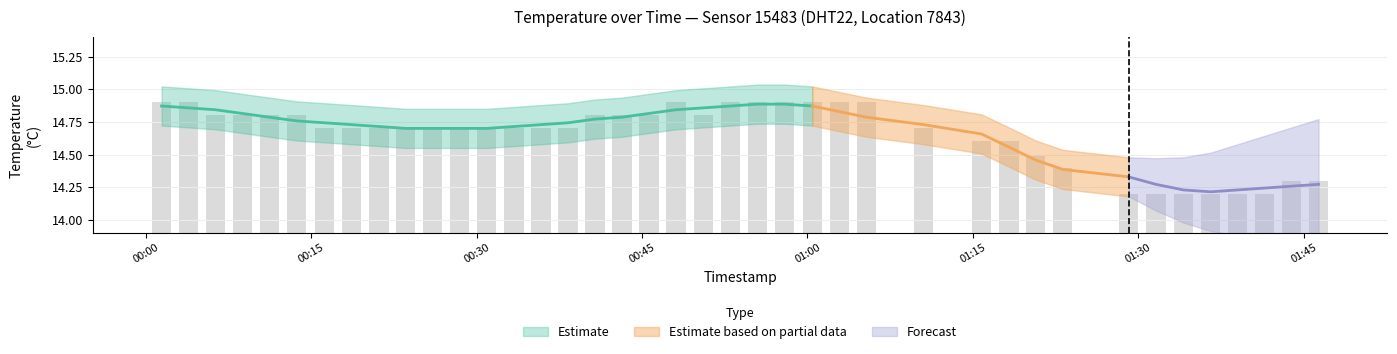

The chart shows a value of 8.3 at 2023-08-06T01:34:06. True or false?

False